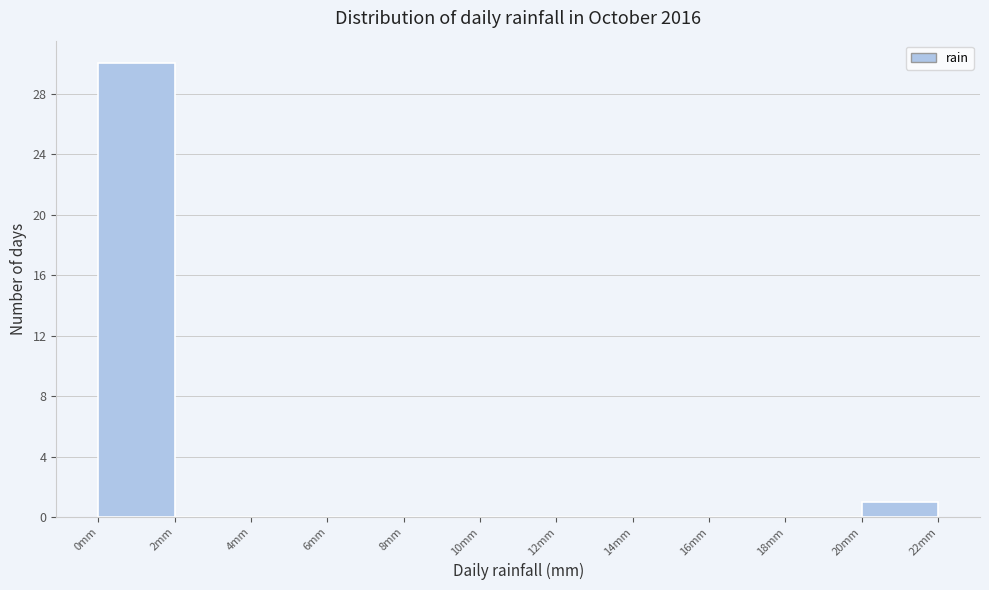

Over which range of the x-axis is the bar tallest?

0 to 2